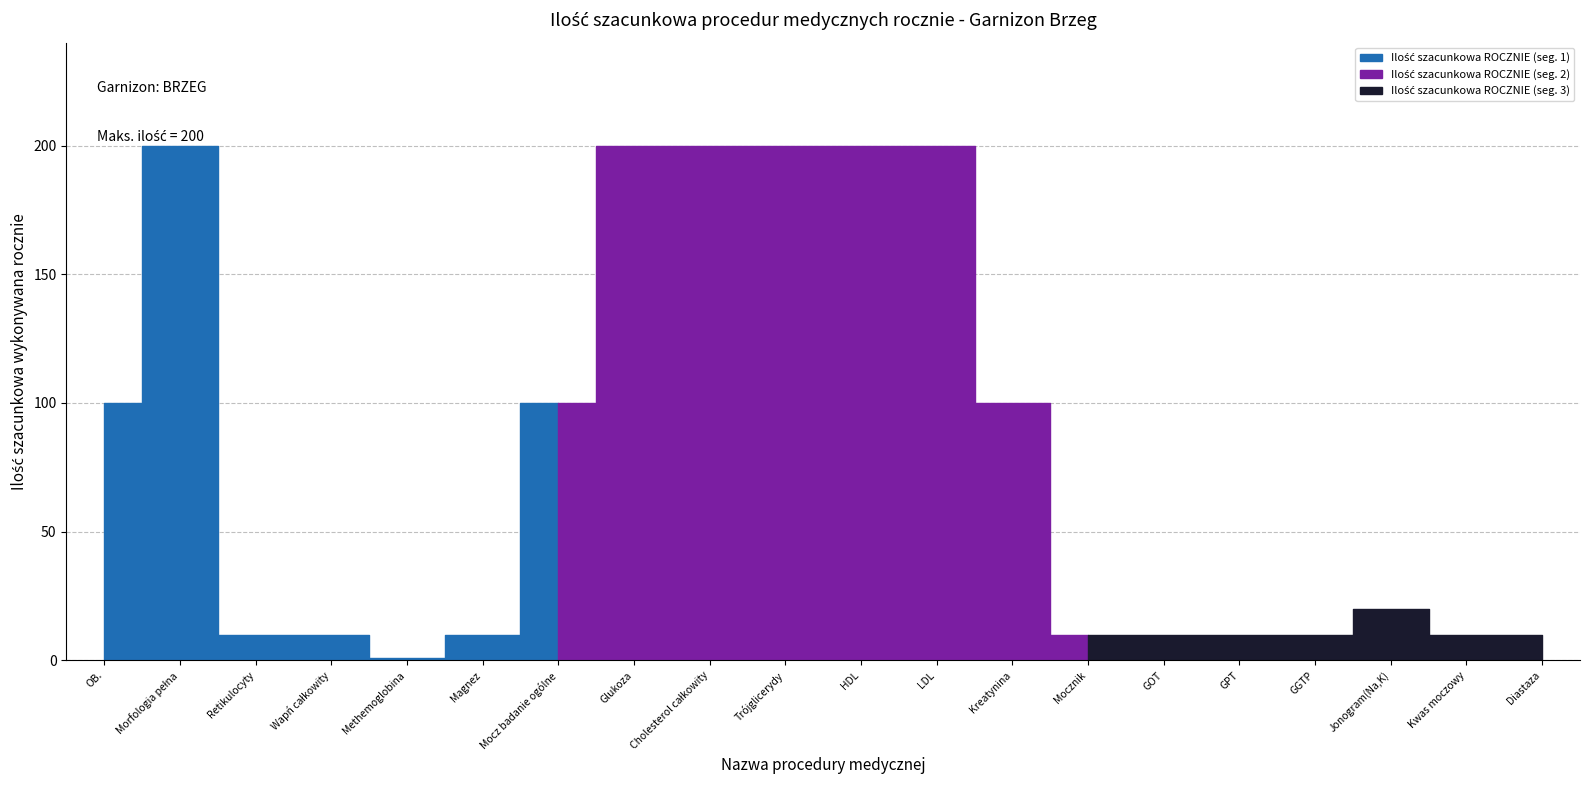

Does the chart display data point markers on the line(s)?

No